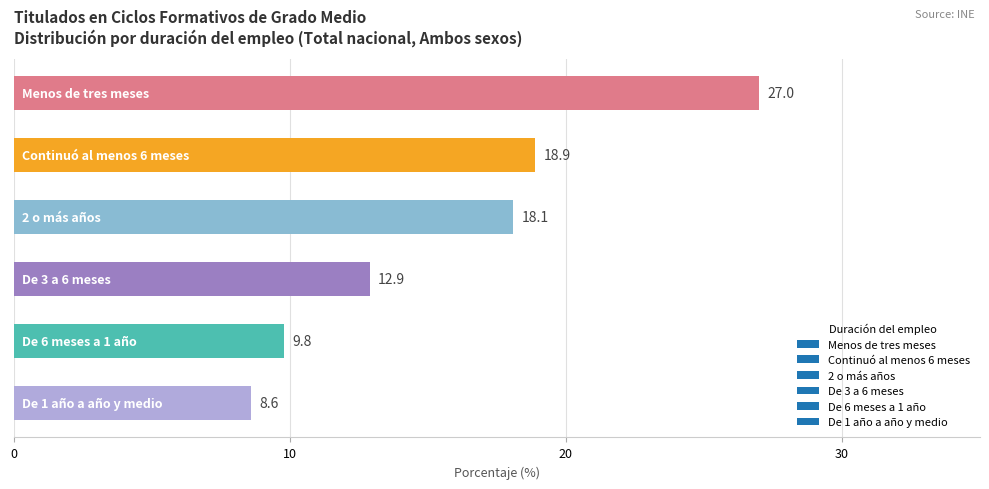

What is the sum of all values?

95.3